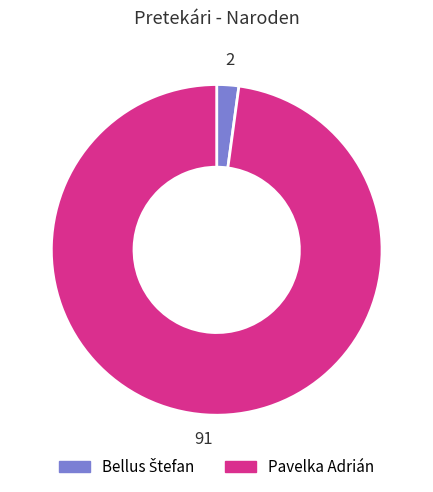

True or false: Pavelka Adrián accounts for 98% of the total.

True